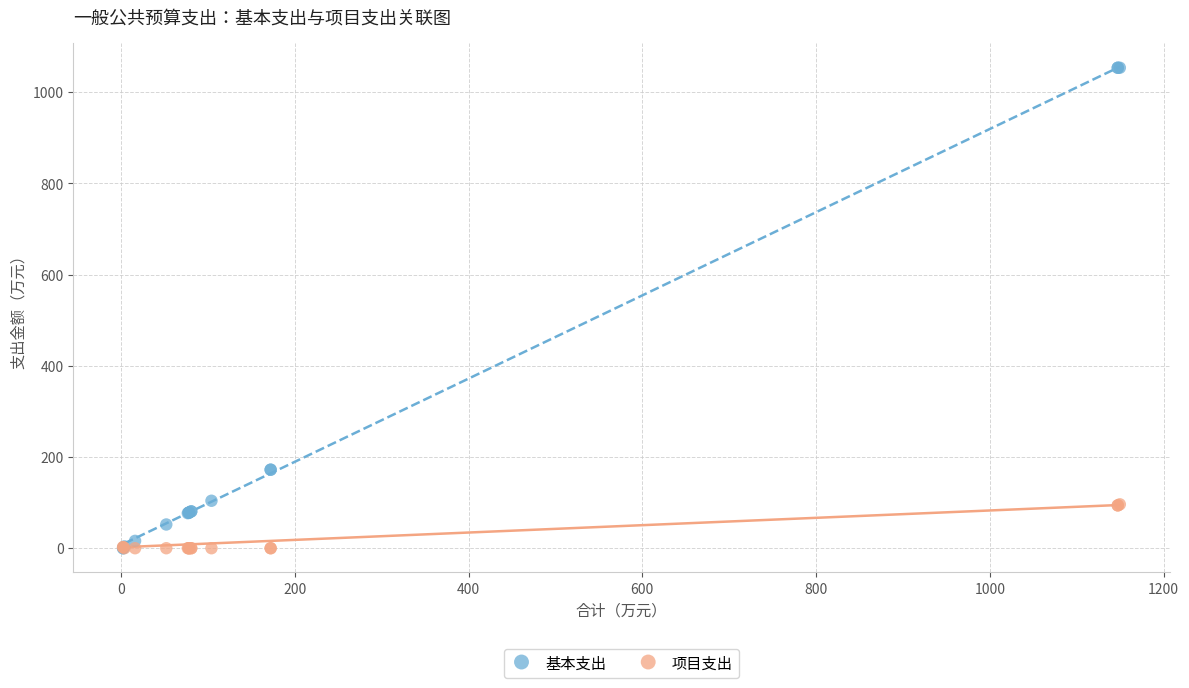

What are all the series names shown in the legend?

基本支出, 项目支出